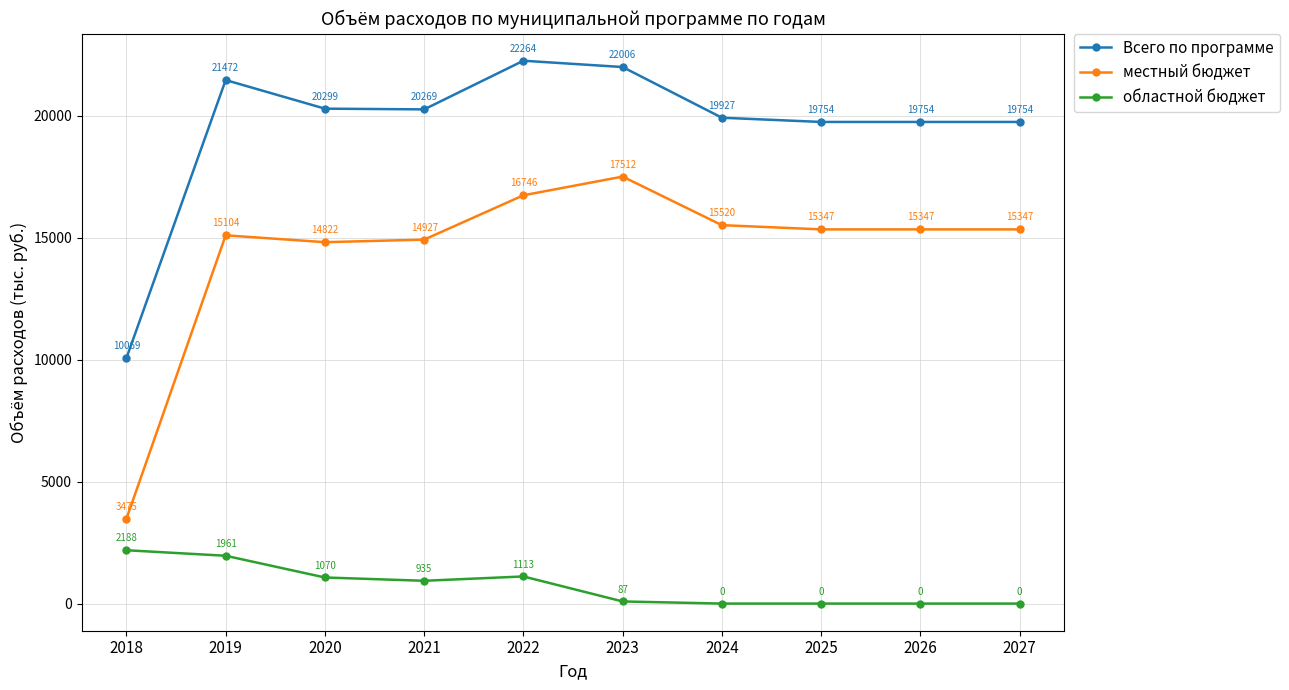

What is the average value of the местный бюджет series?

14414.8